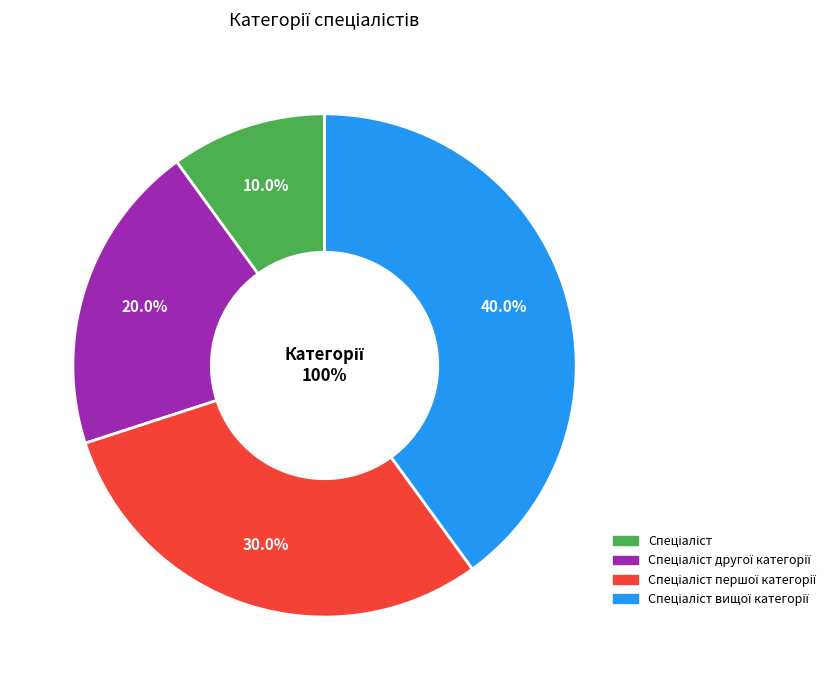

What is the largest slice in the pie chart?

Спеціаліст вищої категорії